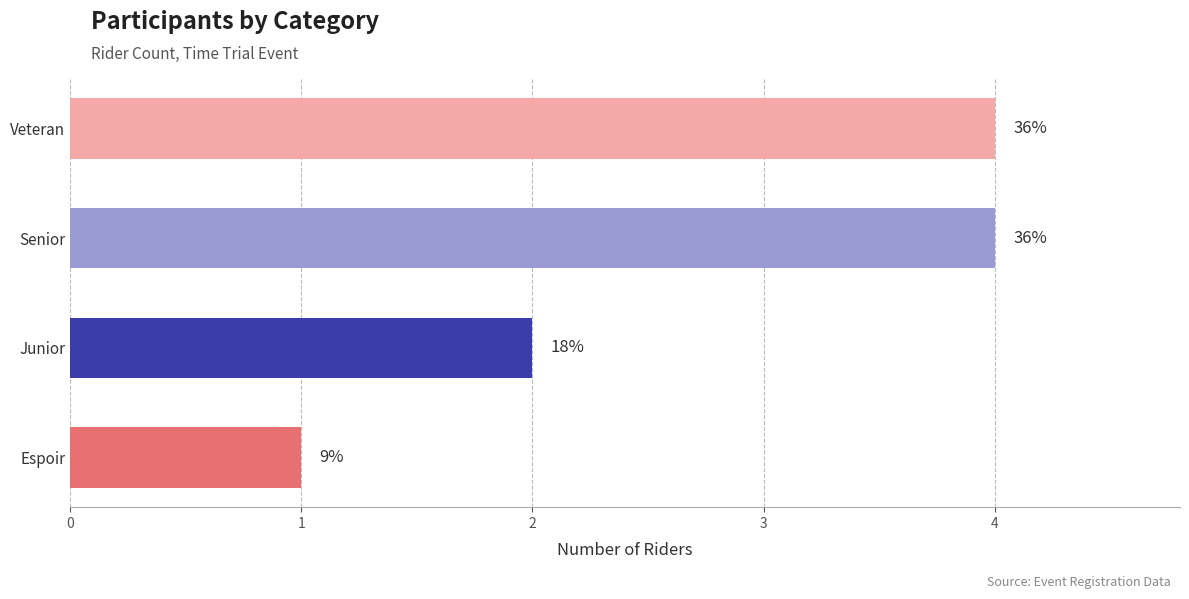

The value at Espoir is 1. True or false?

False